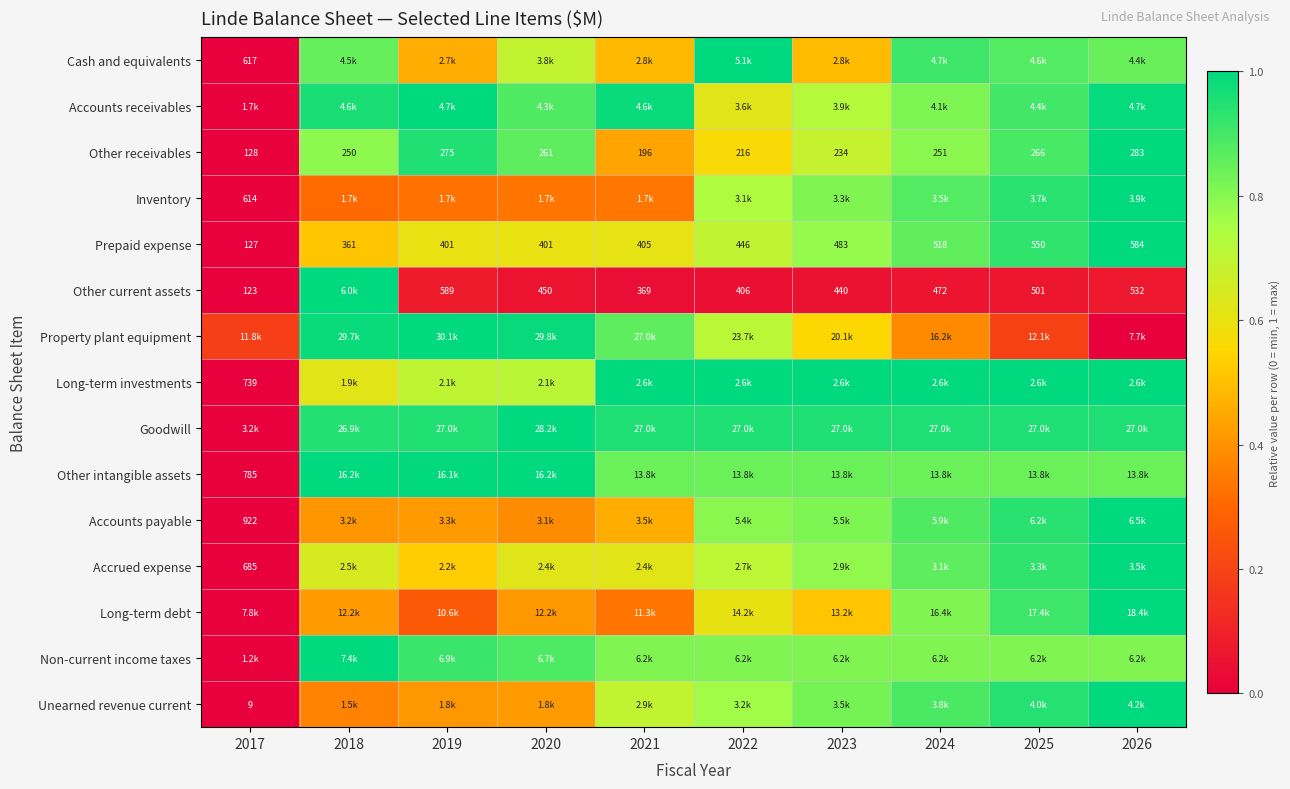

At which label is Prepaid expense closest to 0?

2017